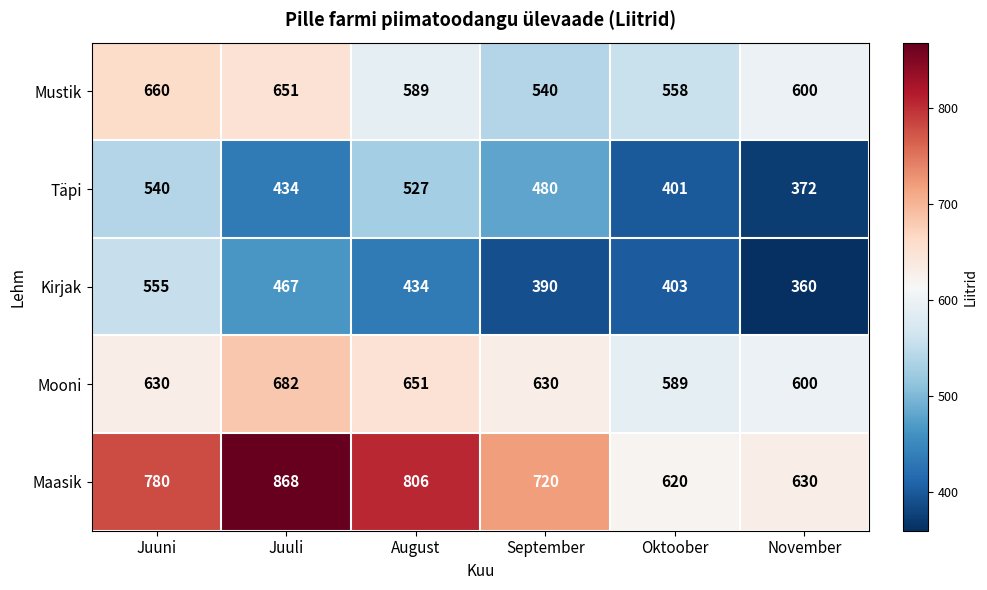

True or false: Mustik has a value of 366 at Juuli.

False